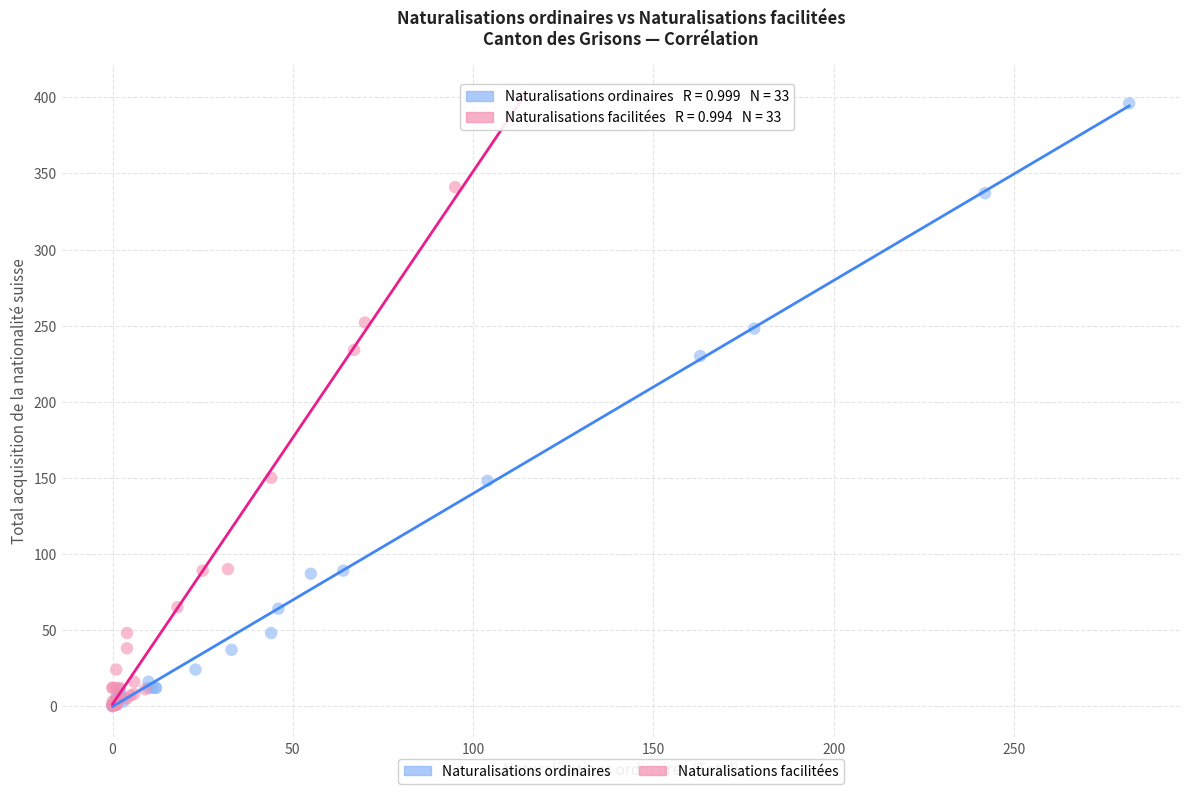

Which series has the largest Y range (max minus min)?

Naturalisations facilitées